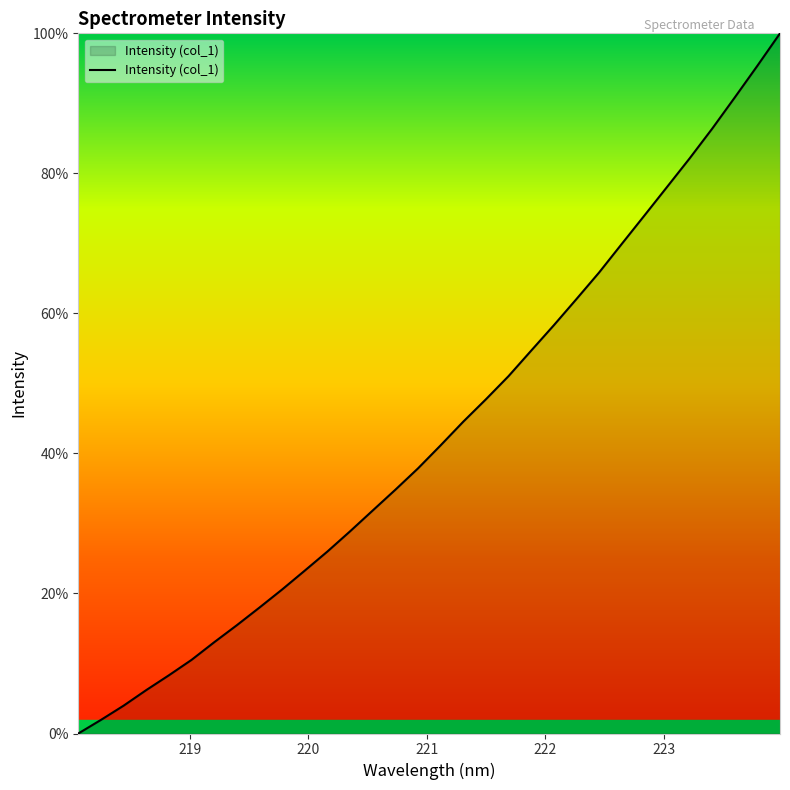

What is the difference between the second highest and second lowest values?

93.4